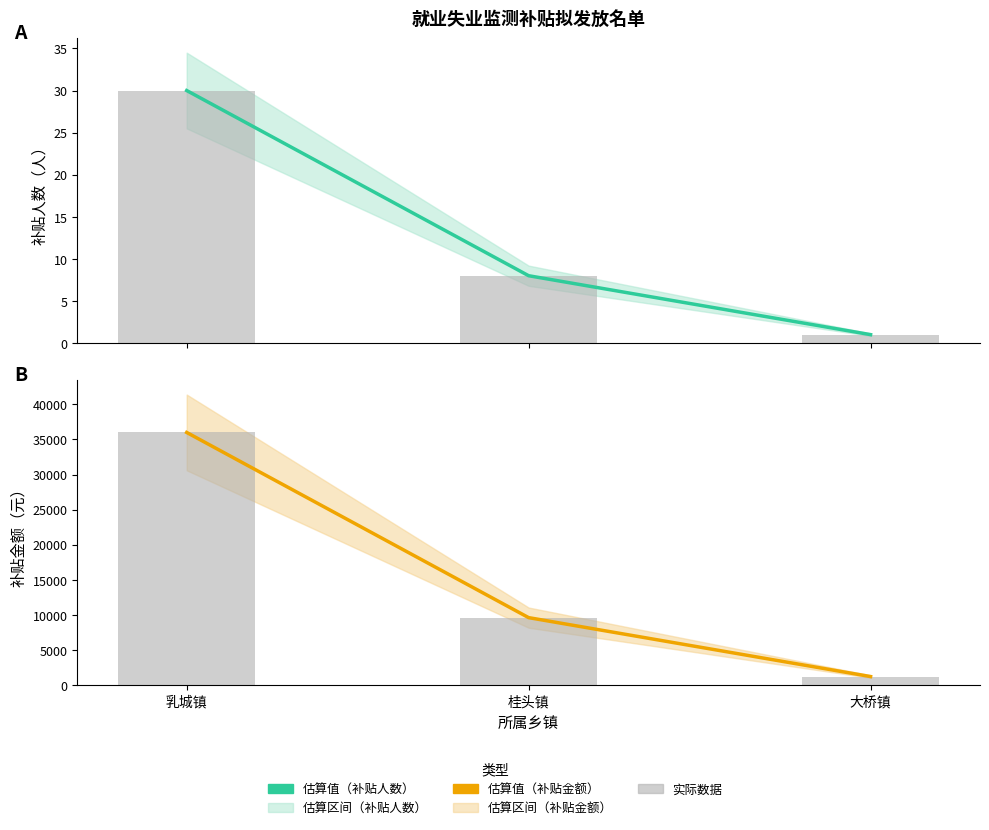

What is the label of the 1st bar from the left?

乳城镇